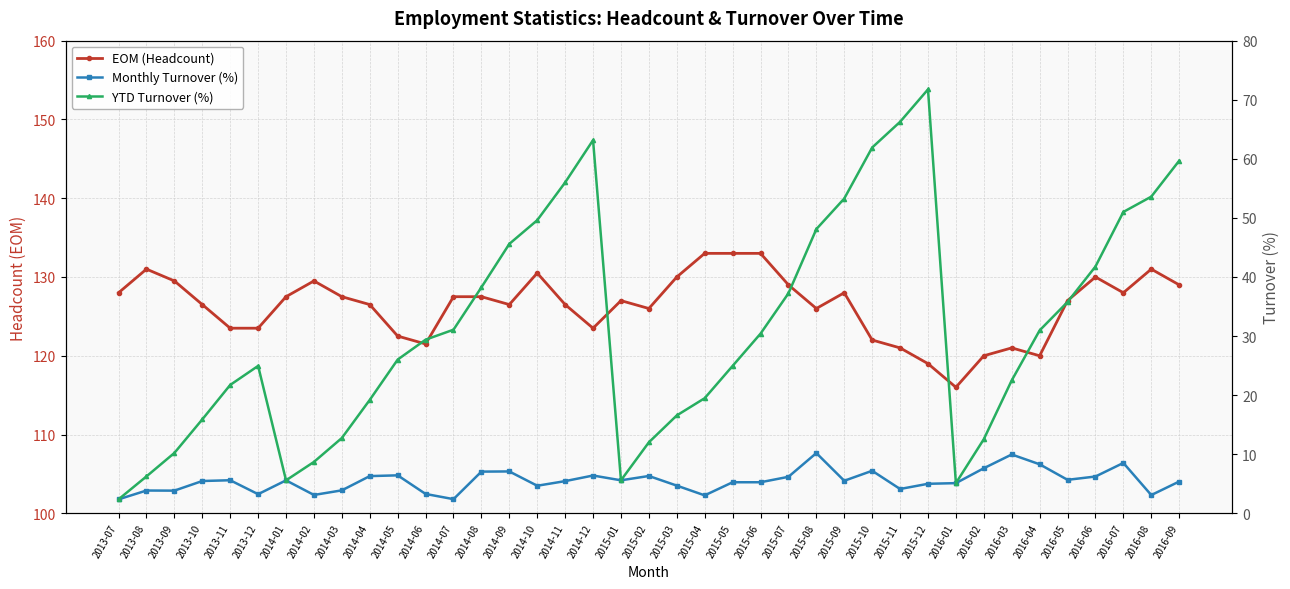

True or false: EOM (Headcount) and YTD Turnover (%) intersect in this chart.

False